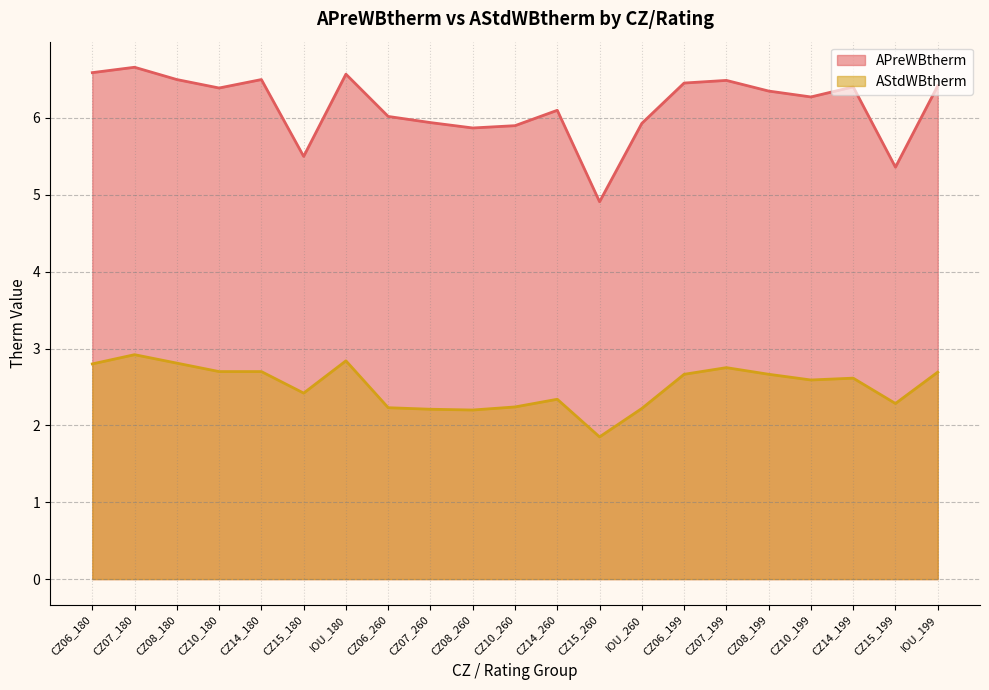

At which label does APreWBtherm reach its peak?

CZ07_180